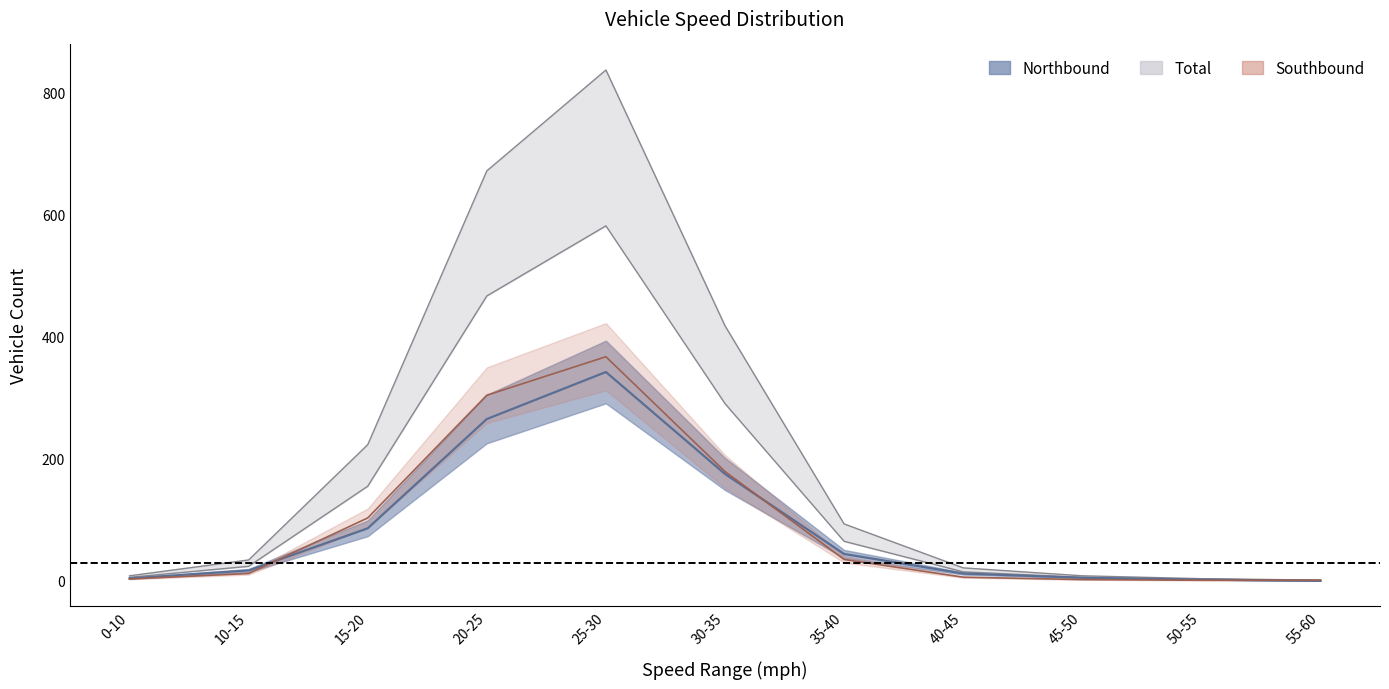

Which category has the lowest value in the Southbound series?

50-55